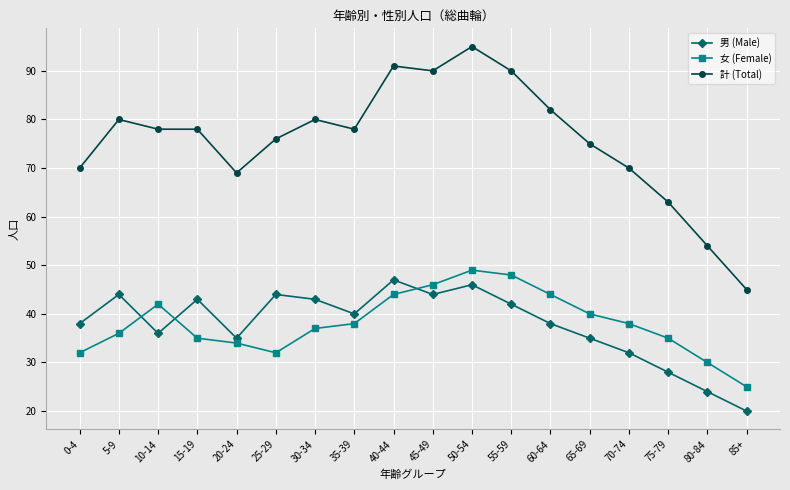

Which series changed the most between 45-49 and 75-79?

計 (Total)